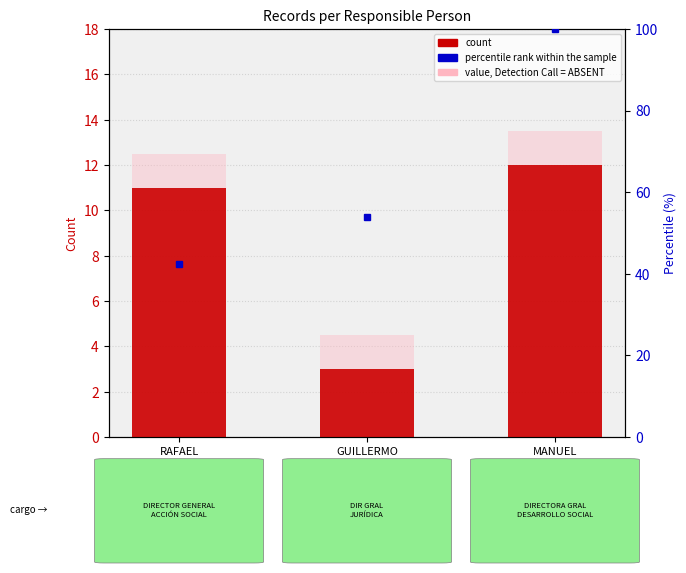

What is the value of the 2nd bar from the left?

3